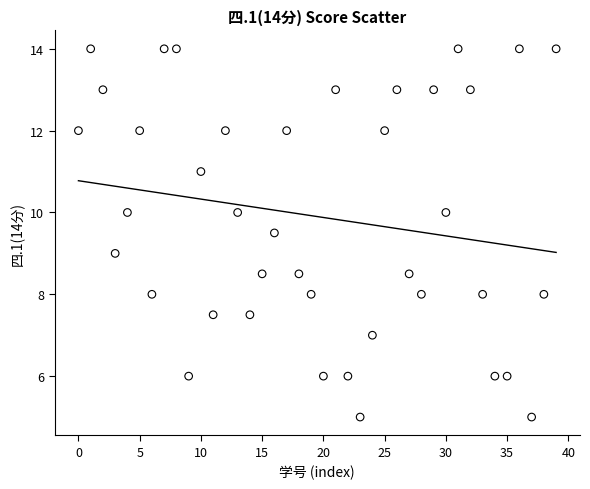

What is the range of Y values (max minus min)?

9.0